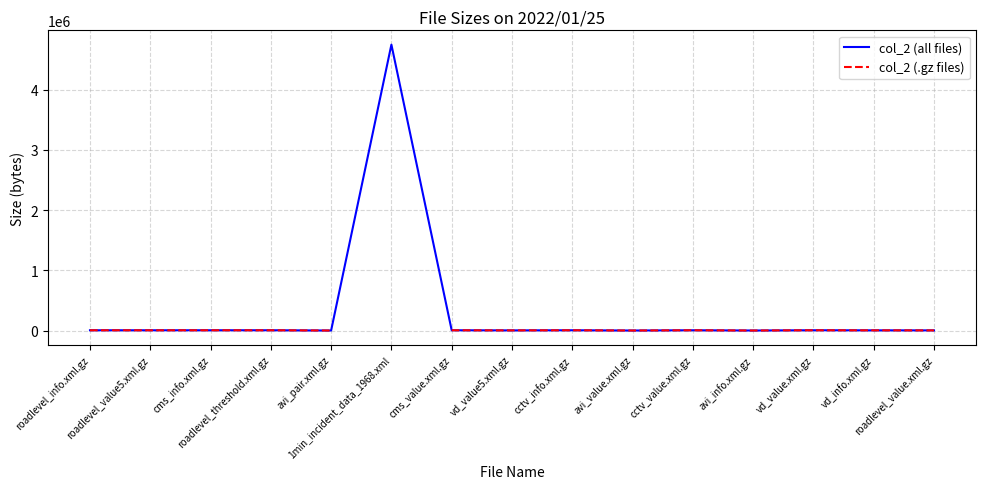

At which category does col_2 (.gz files) reach its first local valley?

roadlevel_value5.xml.gz